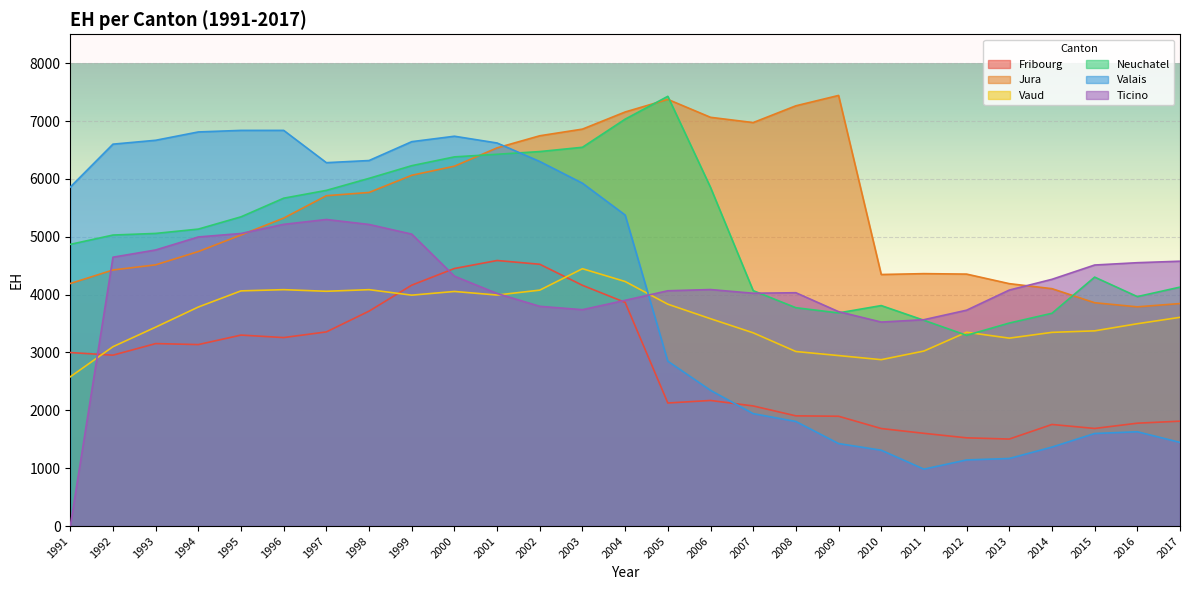

The Vaud series shows 1228 at 2015. True or false?

False